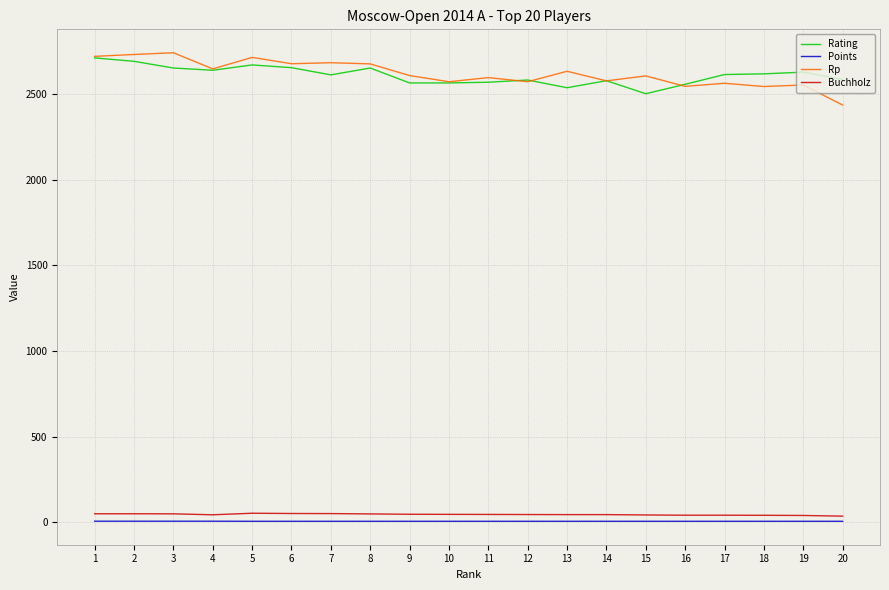

List the series in order of their peak value, lowest first.

Points, Buchholz, Rating, Rp